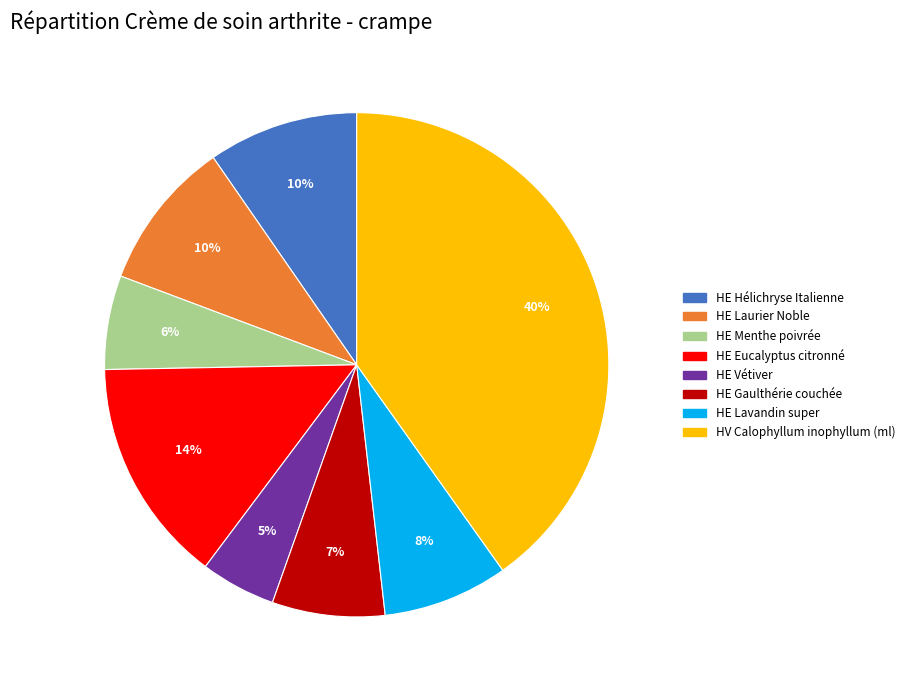

Is it true that HE Laurier Noble is 1% of the pie?

False